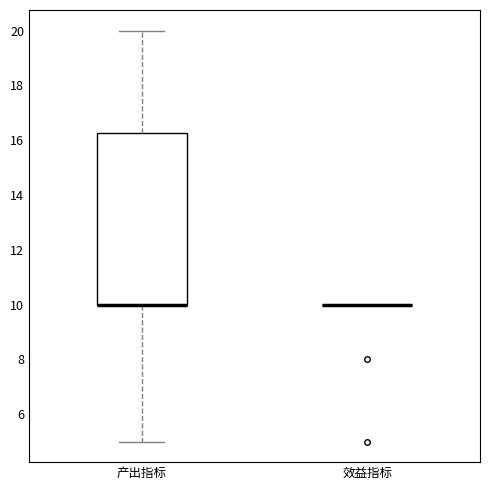

Which box is the tallest, from its lower edge to its upper edge?

产出指标